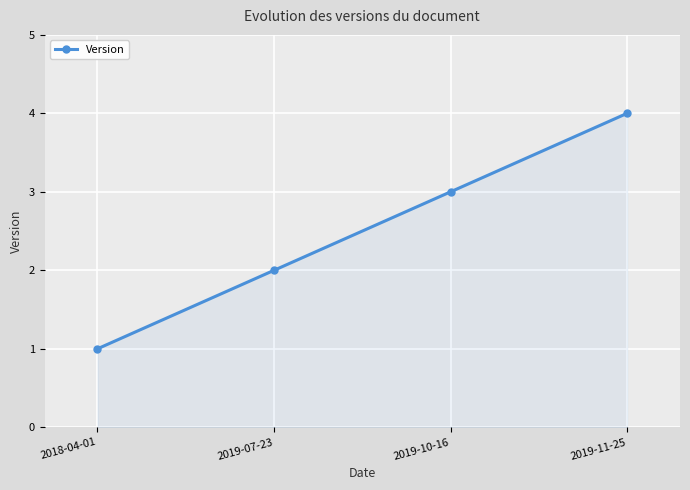

Count the number of categories in the chart.

4